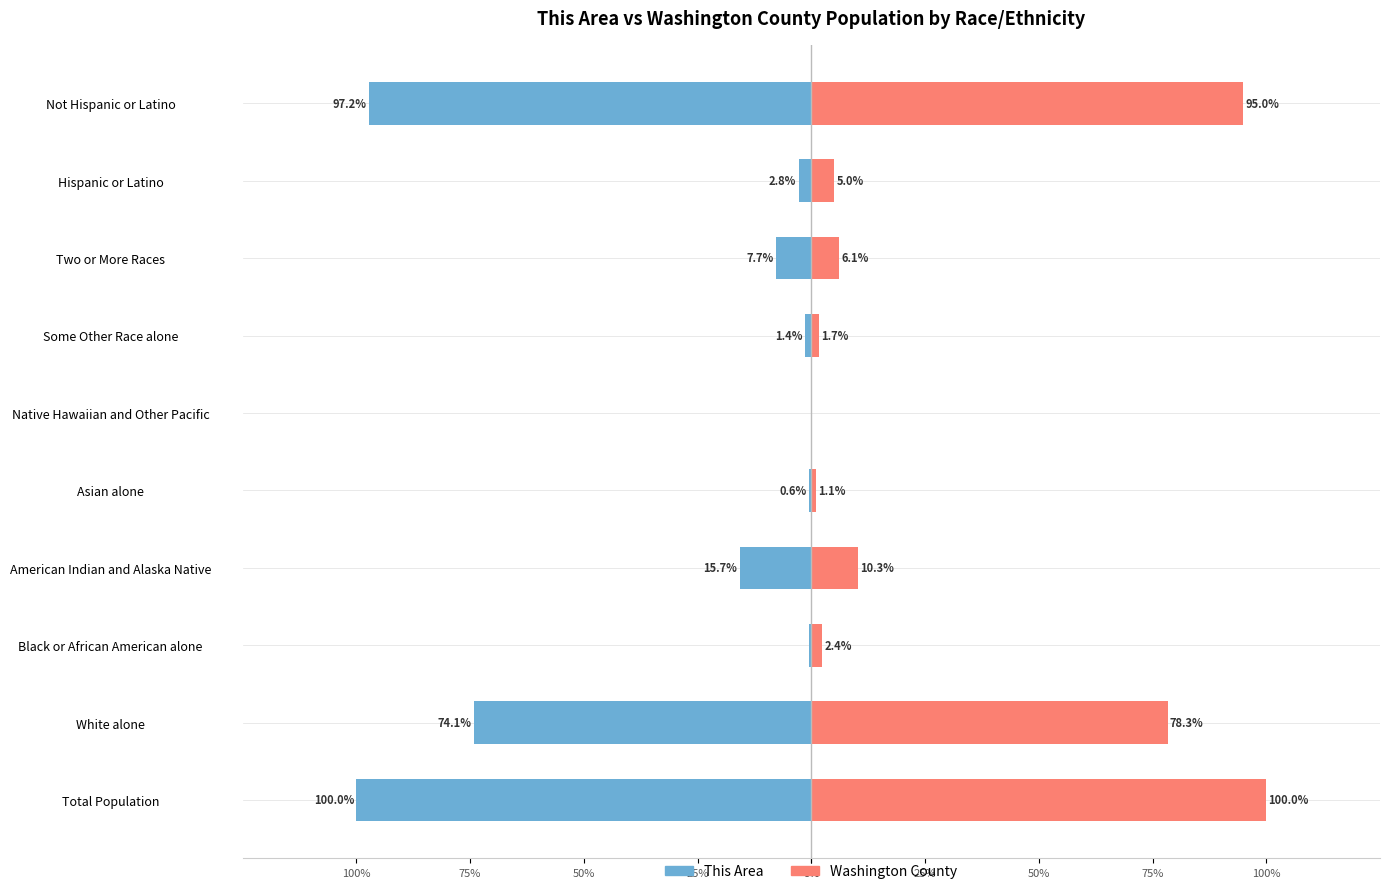

The value of This Area at Two or More Races is -5.1. True or false?

False